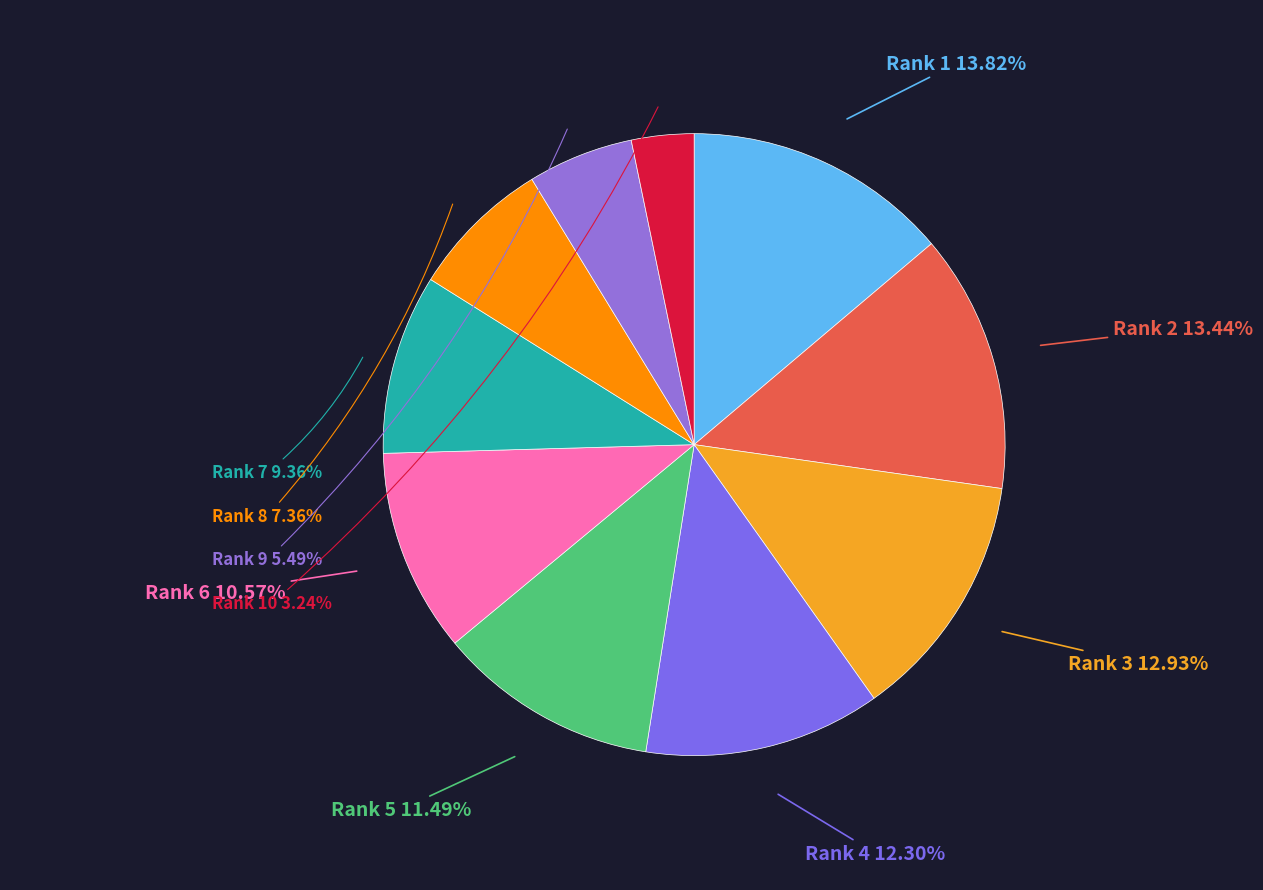

To the nearest percent, what is the difference between the largest and smallest slice percentages?

11%